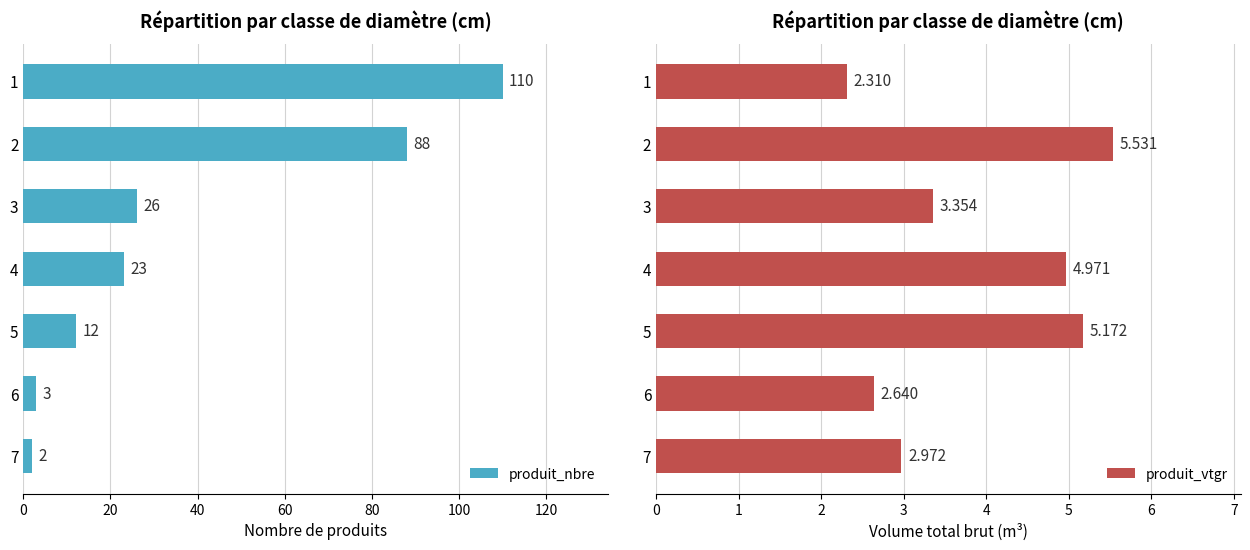

How many categories are shown in the chart?

7